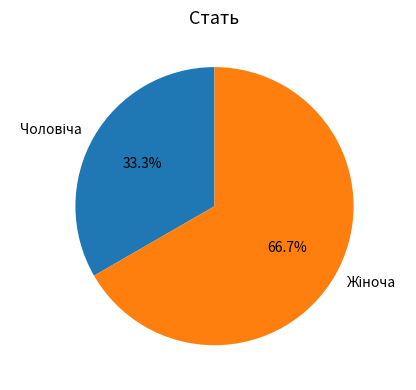

Is there any slice that represents more than half of the pie?

Yes